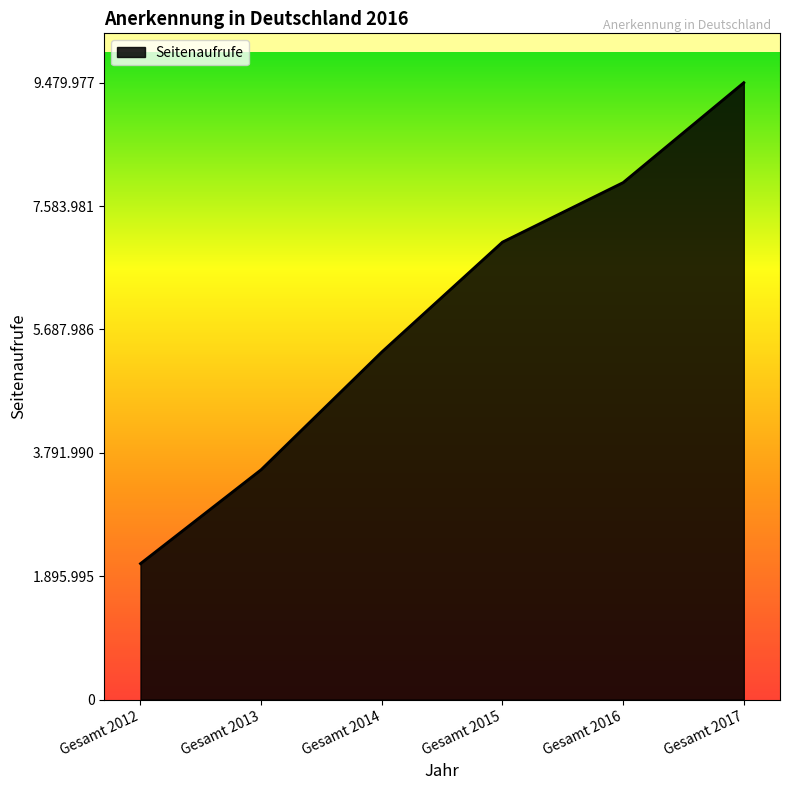

True or false: the data has more than 0 interior local peaks.

False